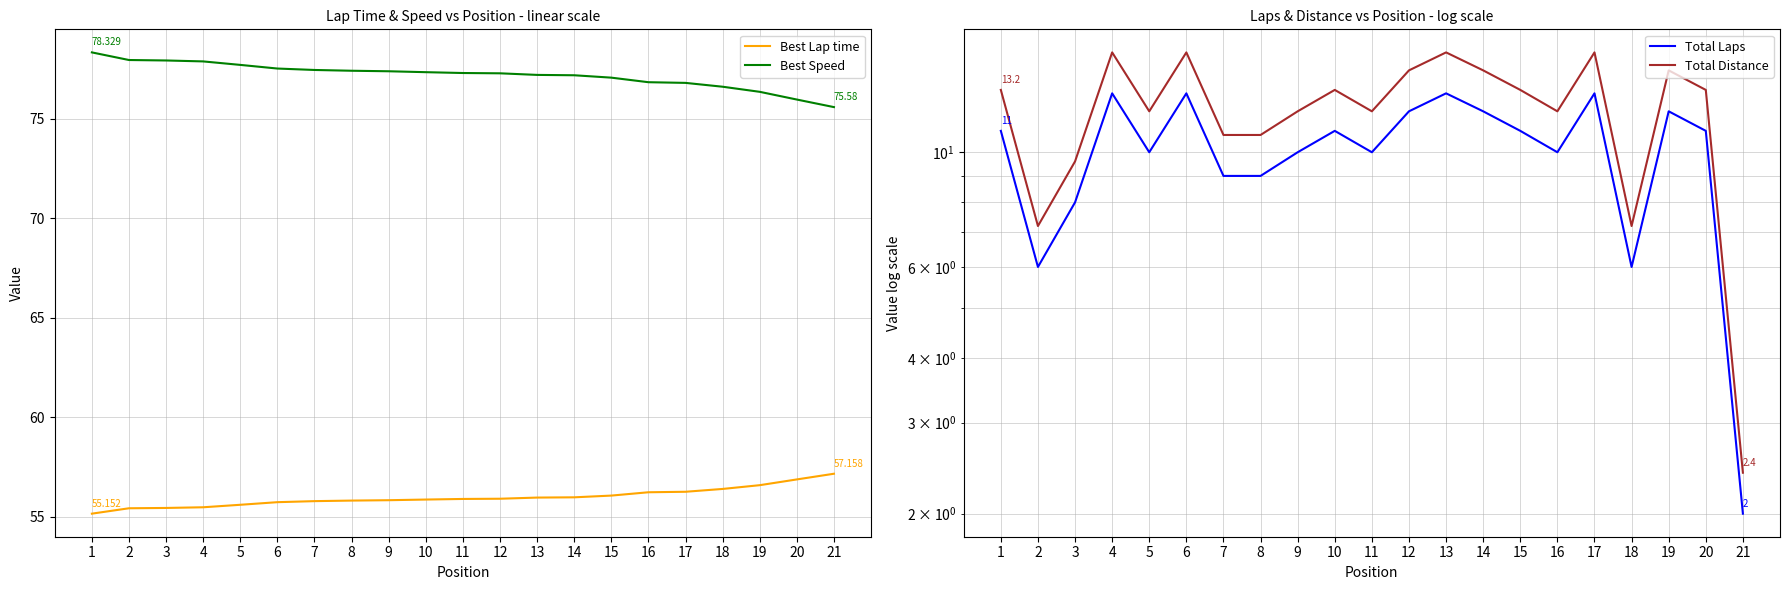

Rank the categories by Total Laps value from highest to lowest.

4, 6, 13, 17, 12, 14, 19, 1, 10, 15, 20, 5, 9, 11, 16, 7, 8, 3, 2, 18, 21